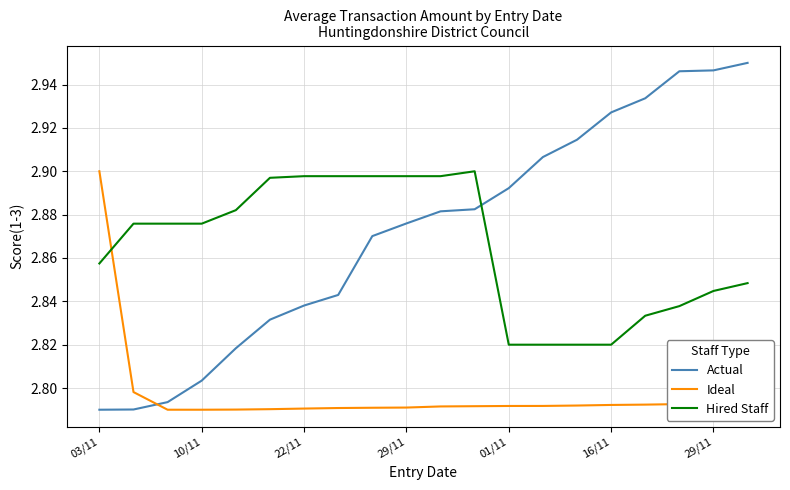

How many intersections are there between Hired Staff and Ideal?

1